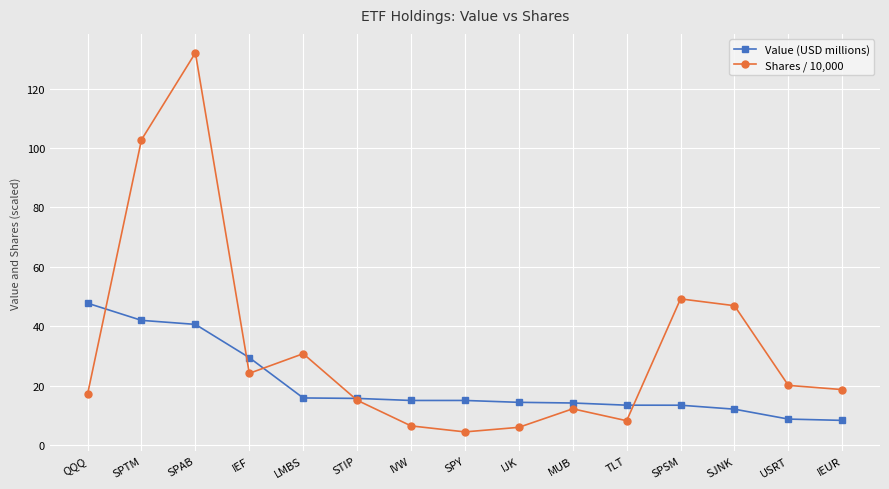

In Shares / 10,000, how many points are lower than both neighbors (excluding endpoints)?

3